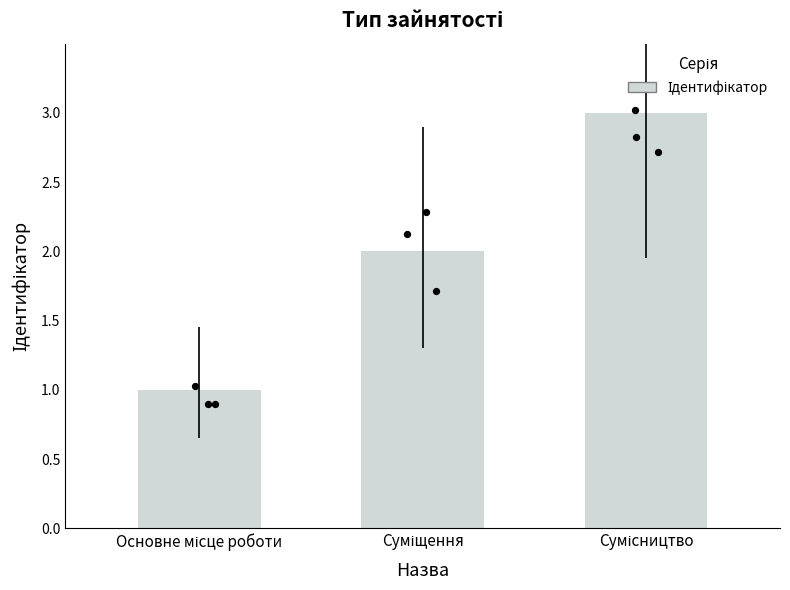

What is the change in value from Основне місце роботи to Суміщення?

+1